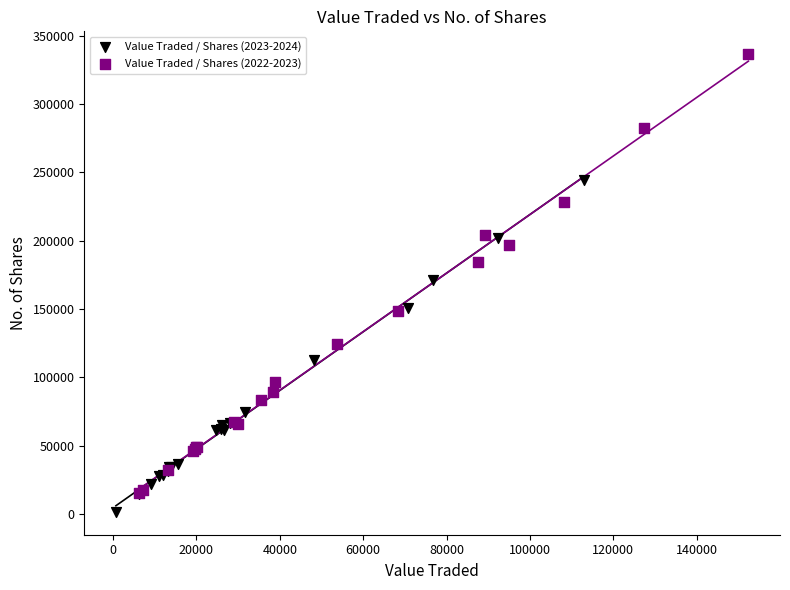

What are all the series names shown in the legend?

Value Traded / Shares (2023-2024), Value Traded / Shares (2022-2023)